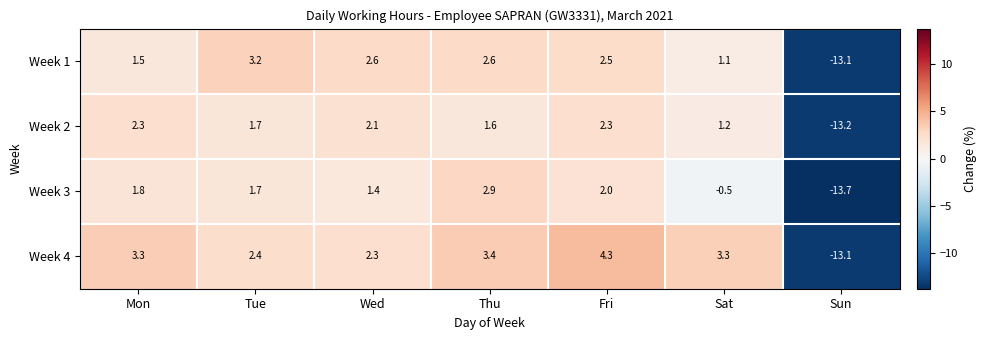

What is the maximum value shown in the chart?

4.3